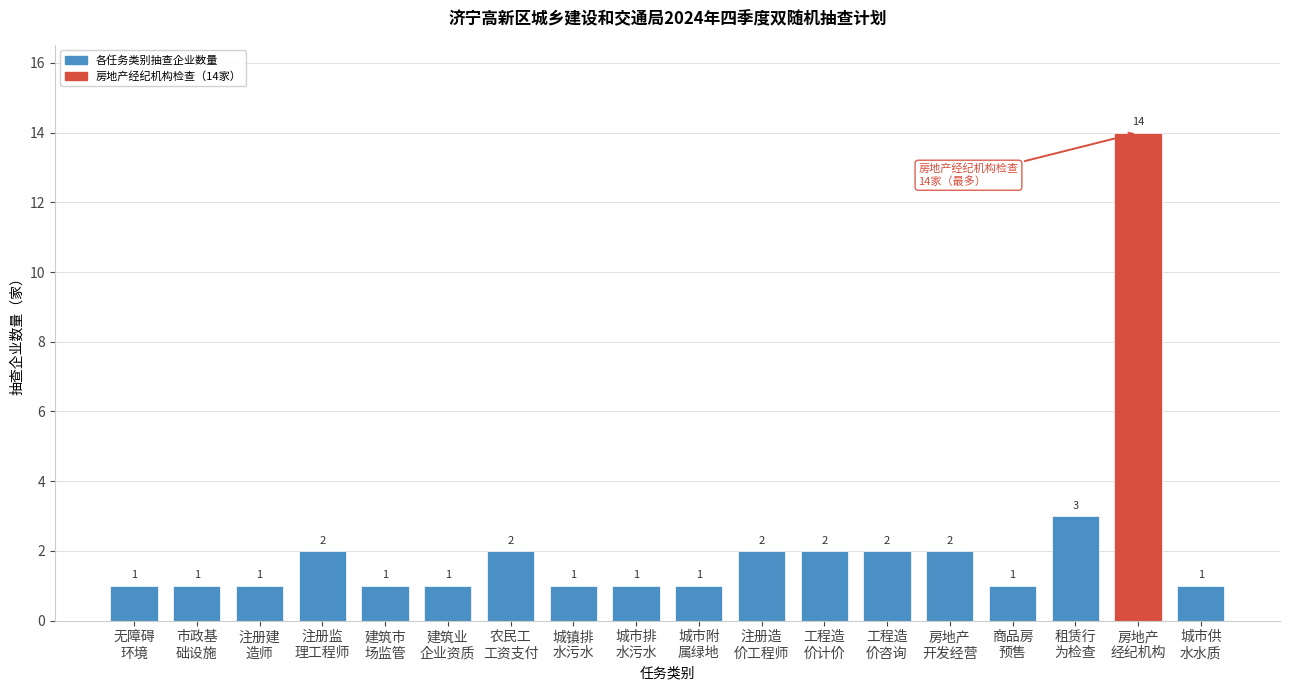

Reading left to right, extract all data points from this chart.

1	1	1	2	1	1	2	1	1	1	2	2	2	2	1	3	14	1